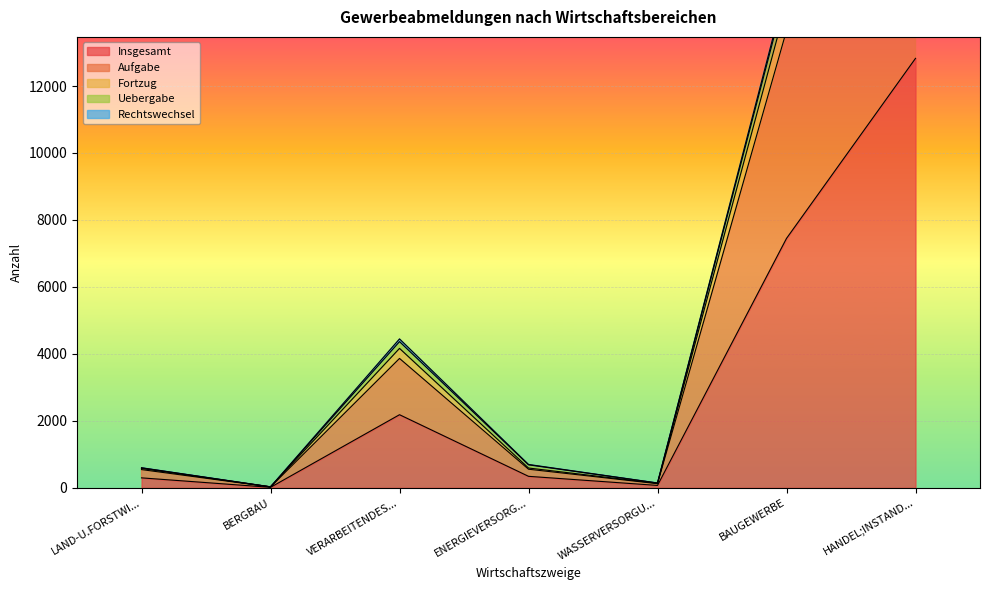

The Insgesamt series shows 12826 at HANDEL;INSTAND.... True or false?

True